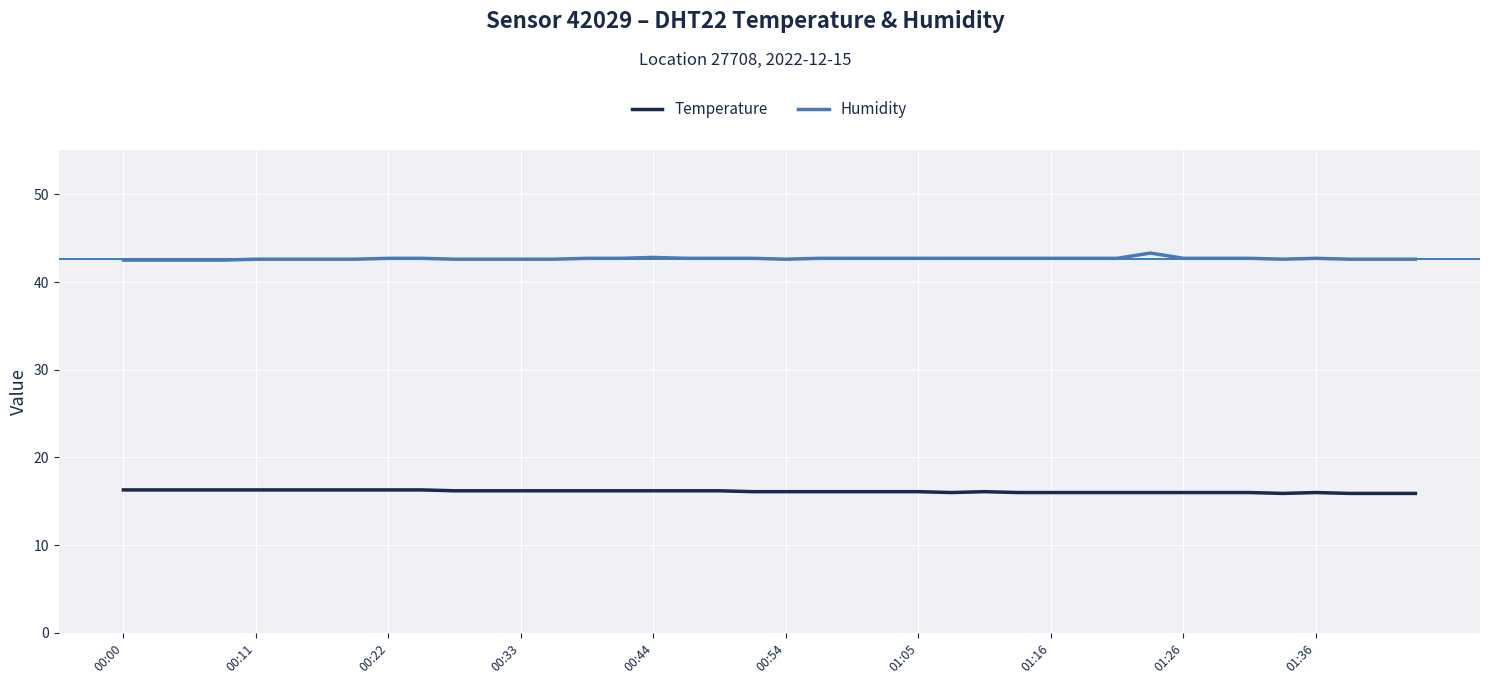

Is this an area chart (filled region under the line)?

No